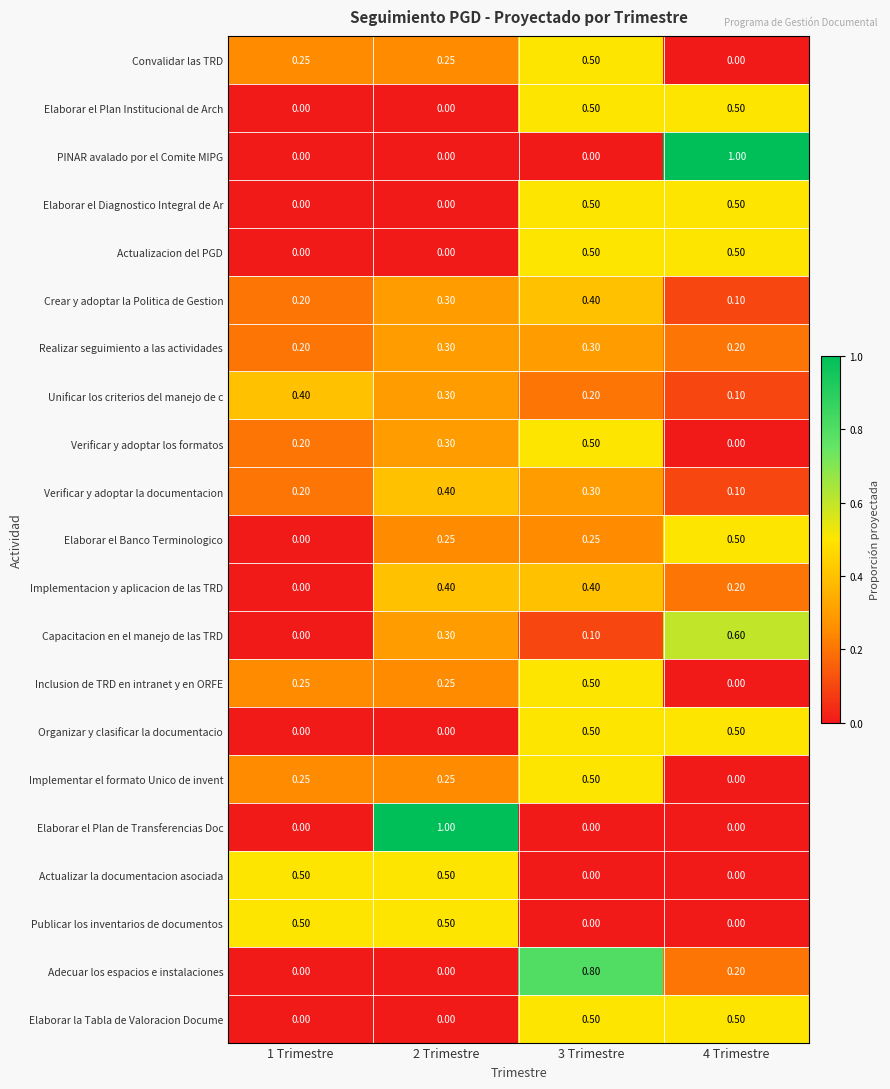

Is the value of Realizar seguimiento a las actividades at 4 Trimestre greater than the value of Convalidar las TRD at 4 Trimestre?

Yes